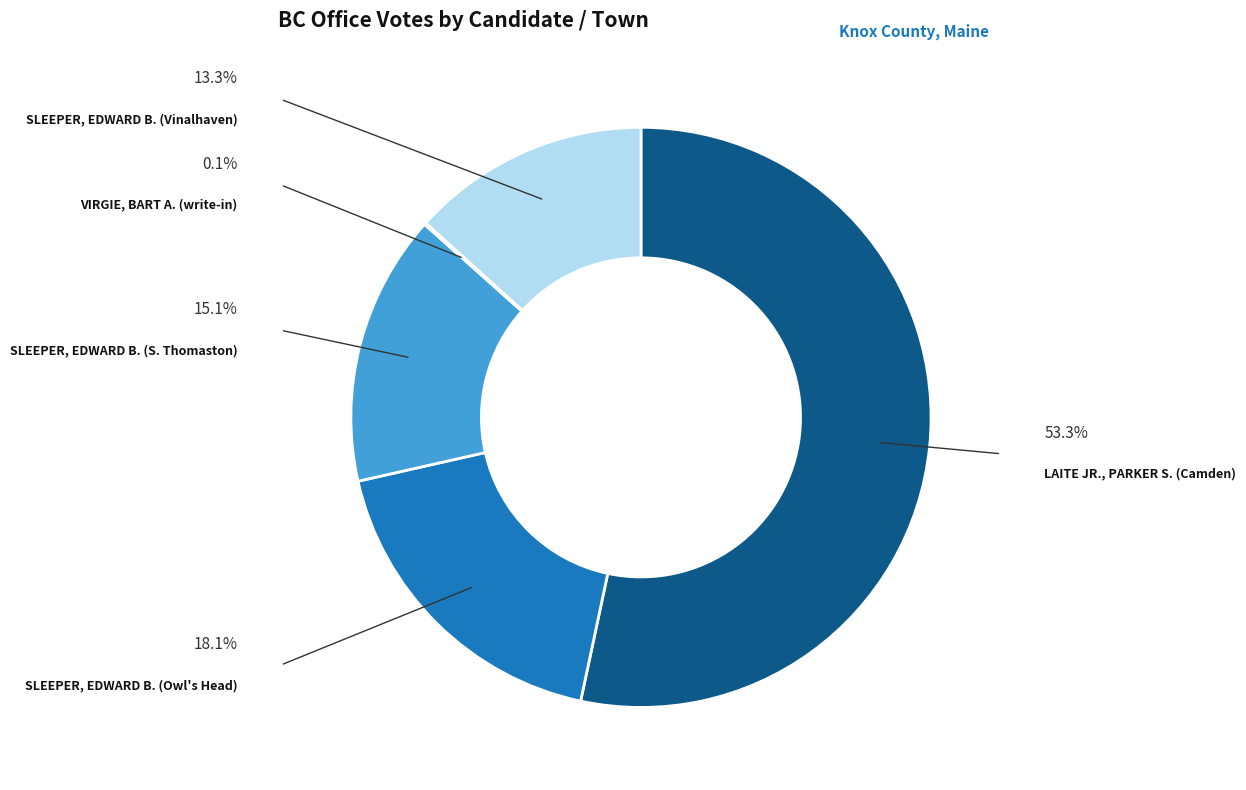

The SLEEPER, EDWARD B. (S. Thomaston) slice represents 6% of the pie. True or false?

False